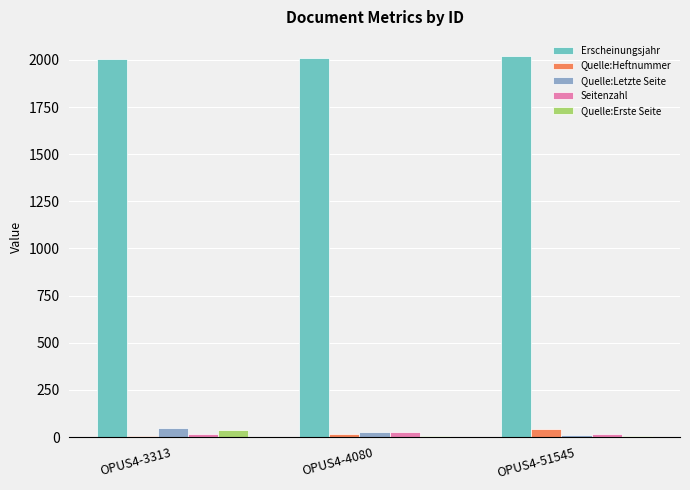

True or false: Seitenzahl has a value of 14 at OPUS4-51545.

True